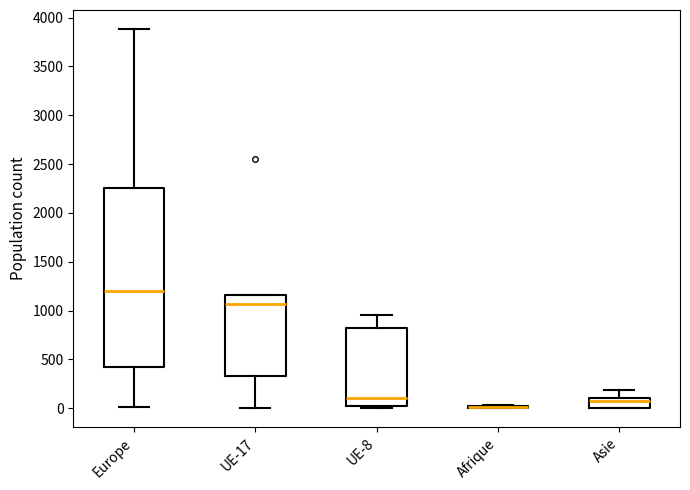

Where is the lower edge of the box for UE-17 on the y-axis? The values are not printed on the chart, so give them approximately, as read against the axis.

350